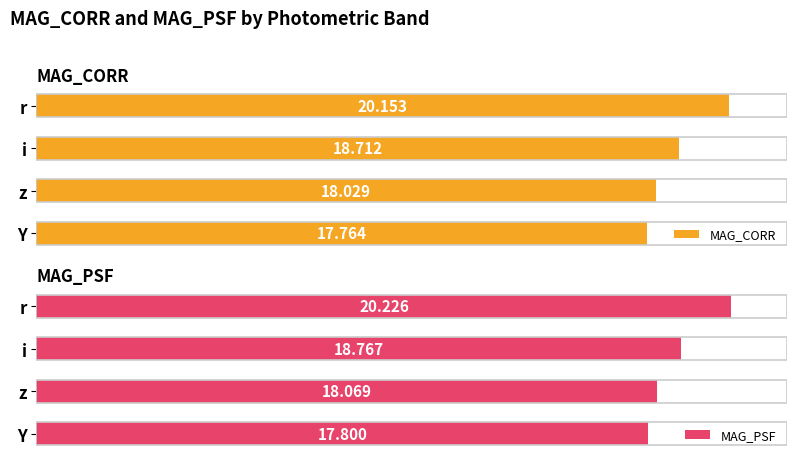

List the labels in order of MAG_CORR value, largest first.

r, i, z, Y